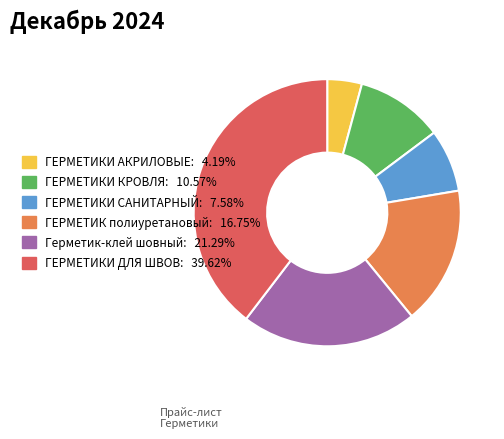

What is the ratio of the value at ГЕРМЕТИК полиуретановый to the value at ГЕРМЕТИКИ КРОВЛЯ?

1.6